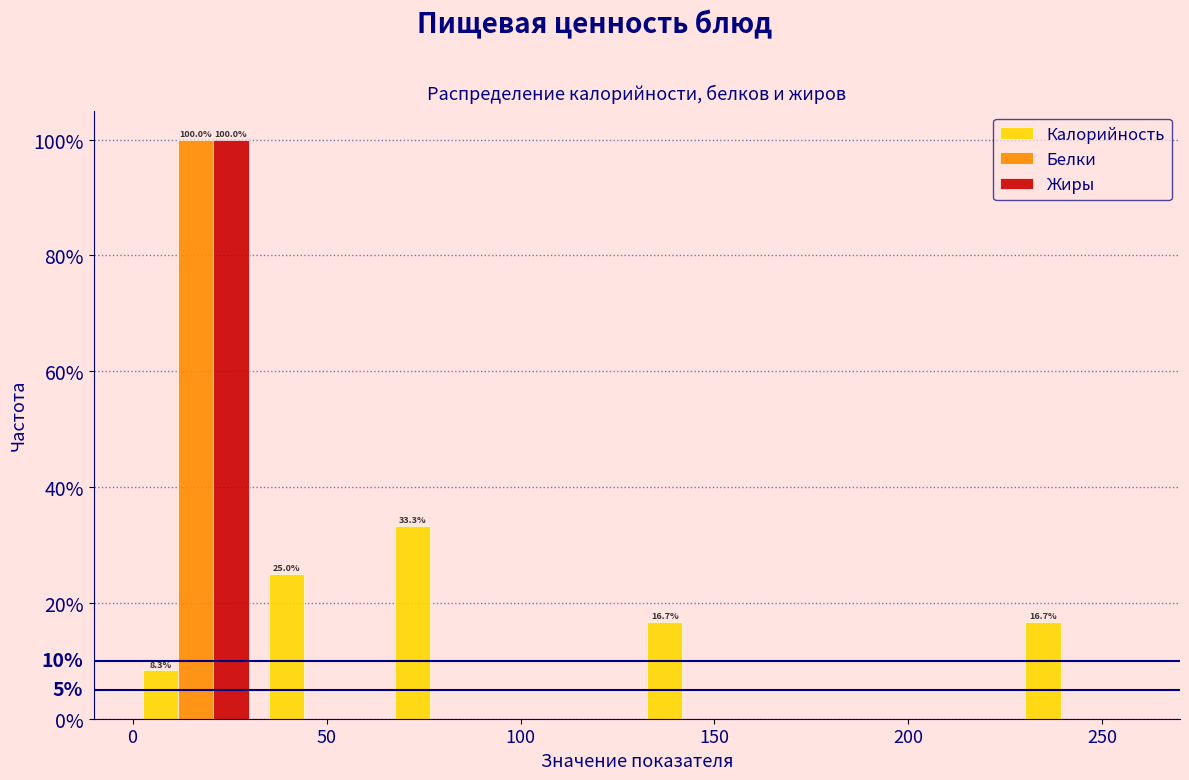

In the Калорийность series, which range on the x-axis has the tallest bar?

65.0 to 97.5